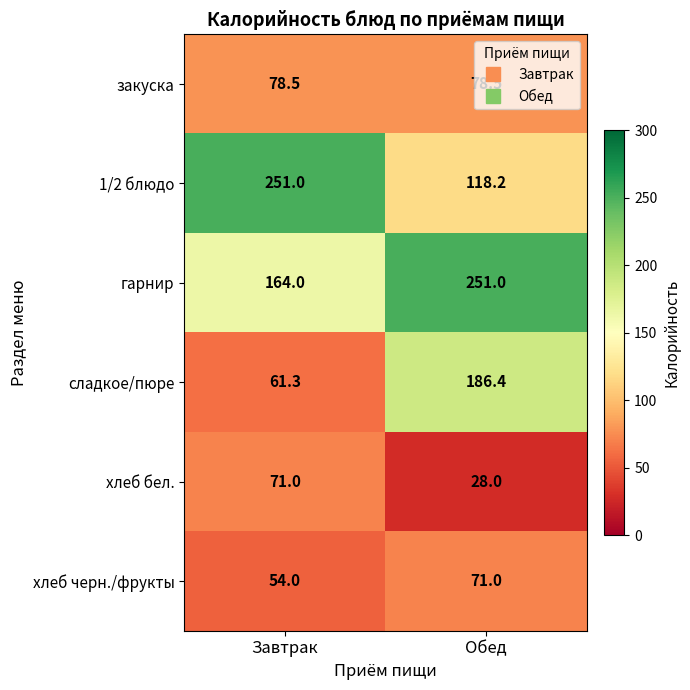

Read the гарнир value at Обед.

251.0